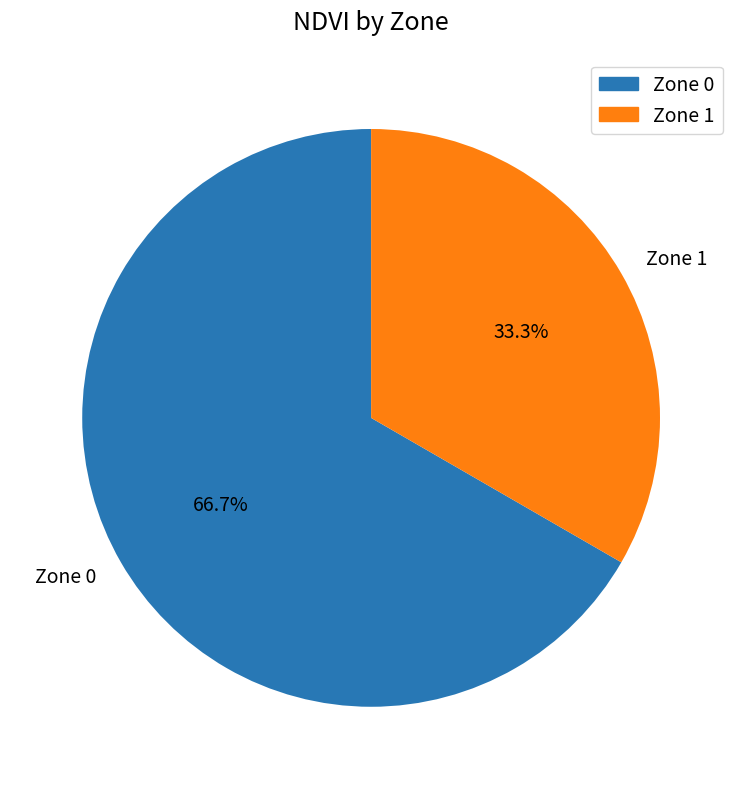

What portion of the pie excludes Zone 1?

66.7%